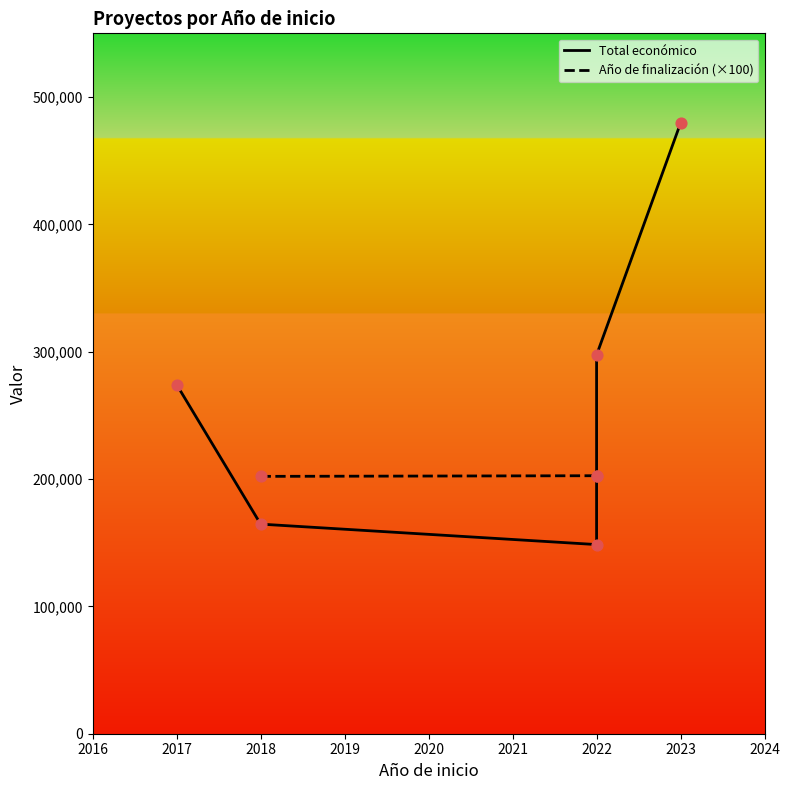

Approximately how many times larger is the value at 2017 compared to 2023?

0.6